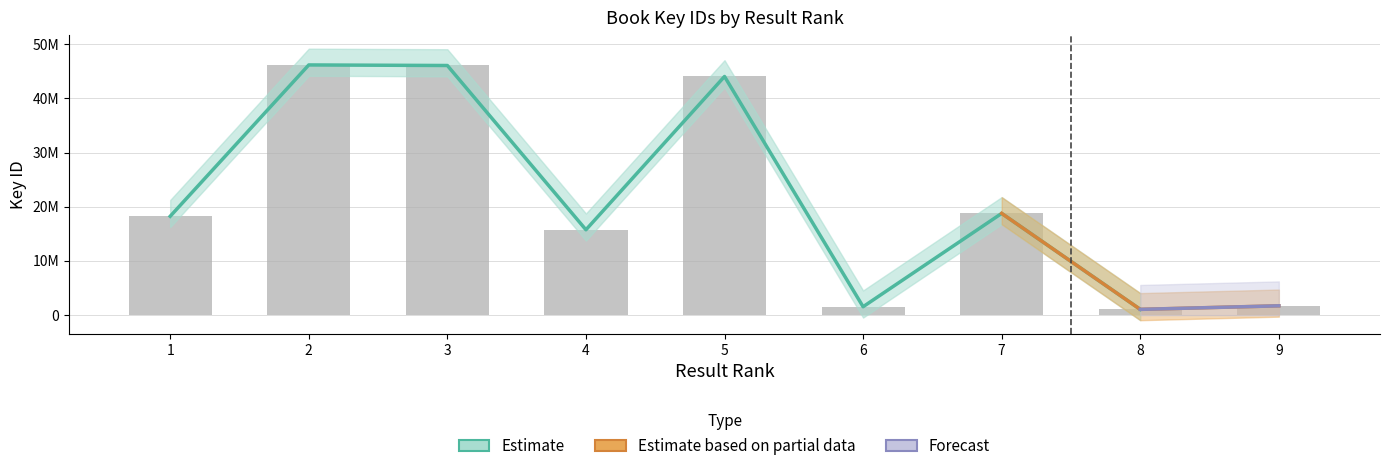

Where does the data first go above 18237896?

2